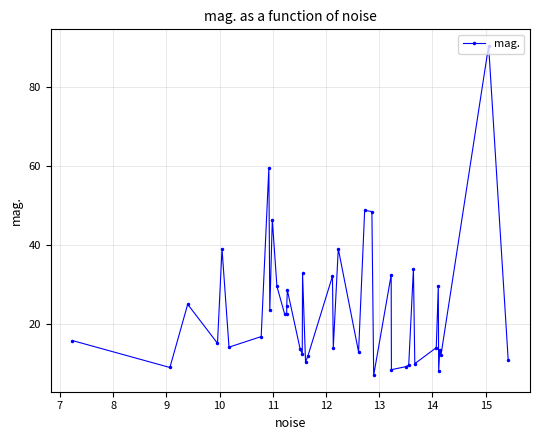

What is the value of the 1st point from the left?

15.8